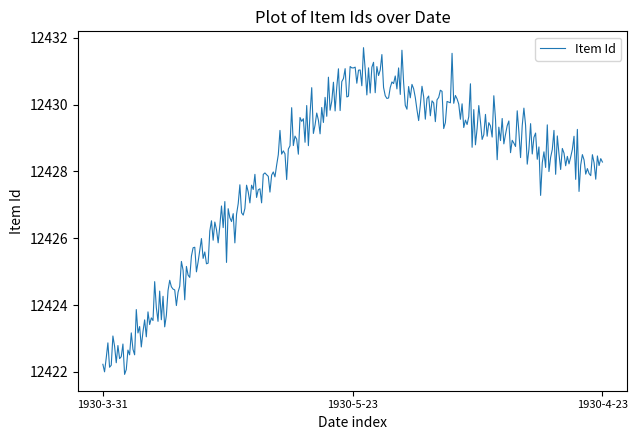

What is the smallest value displayed?

12421.9